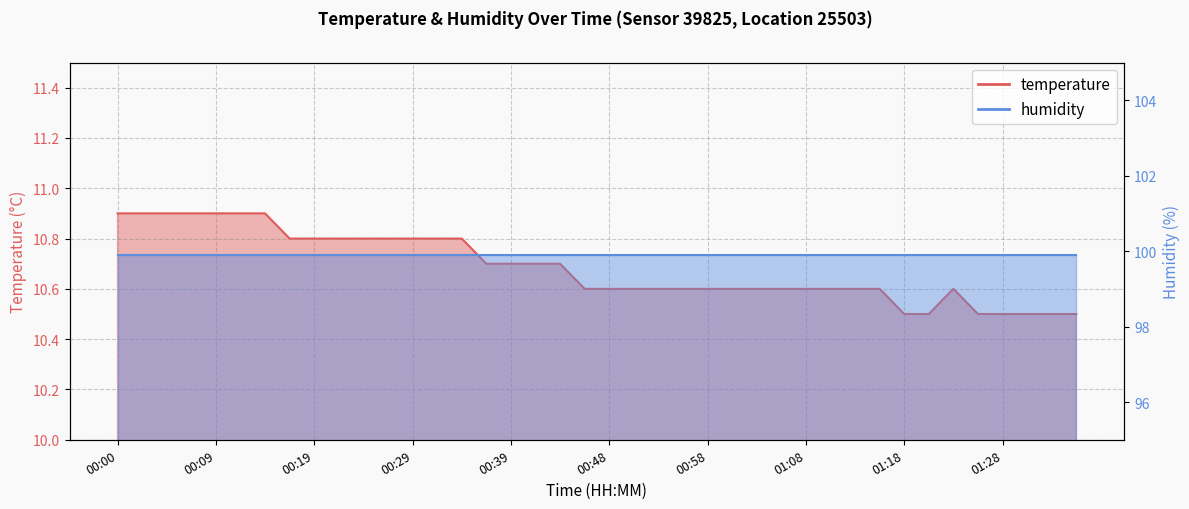

Reading right to left, extract all data points from this chart.

01:35=10.5	01:32=10.5	01:30=10.5	01:28=10.5	01:25=10.5	01:23=10.6	01:20=10.5	01:18=10.5	01:15=10.6	01:13=10.6	01:10=10.6	01:08=10.6	01:06=10.6	01:03=10.6	01:01=10.6	00:58=10.6	00:56=10.6	00:53=10.6	00:51=10.6	00:48=10.6	00:46=10.6	00:44=10.7	00:41=10.7	00:39=10.7	00:36=10.7	00:34=10.8	00:31=10.8	00:29=10.8	00:27=10.8	00:24=10.8	00:22=10.8	00:19=10.8	00:17=10.8	00:14=10.9	00:12=10.9	00:09=10.9	00:07=10.9	00:05=10.9	00:02=10.9	00:00=10.9